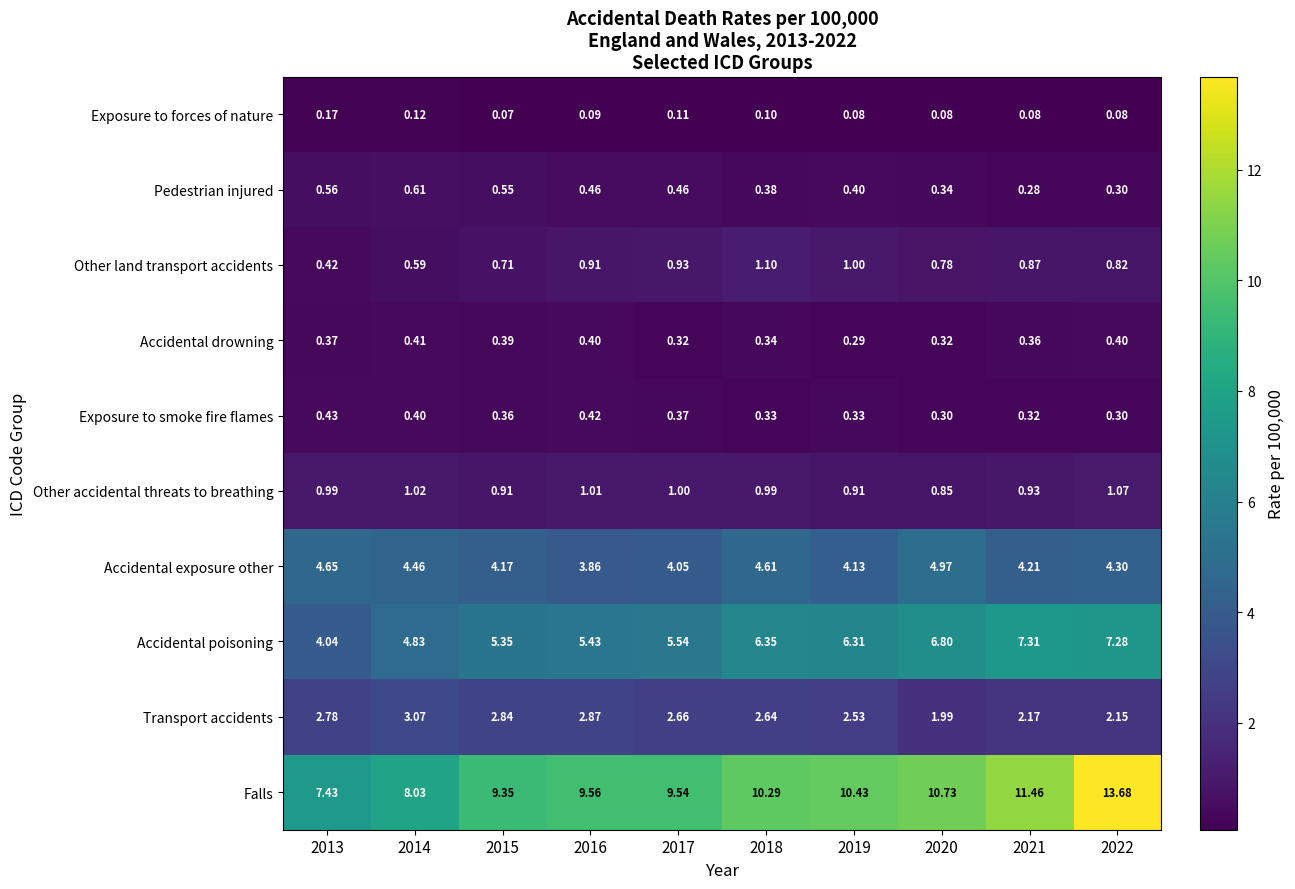

Between 2015 and 2017, which series saw the biggest shift?

Other land transport accidents